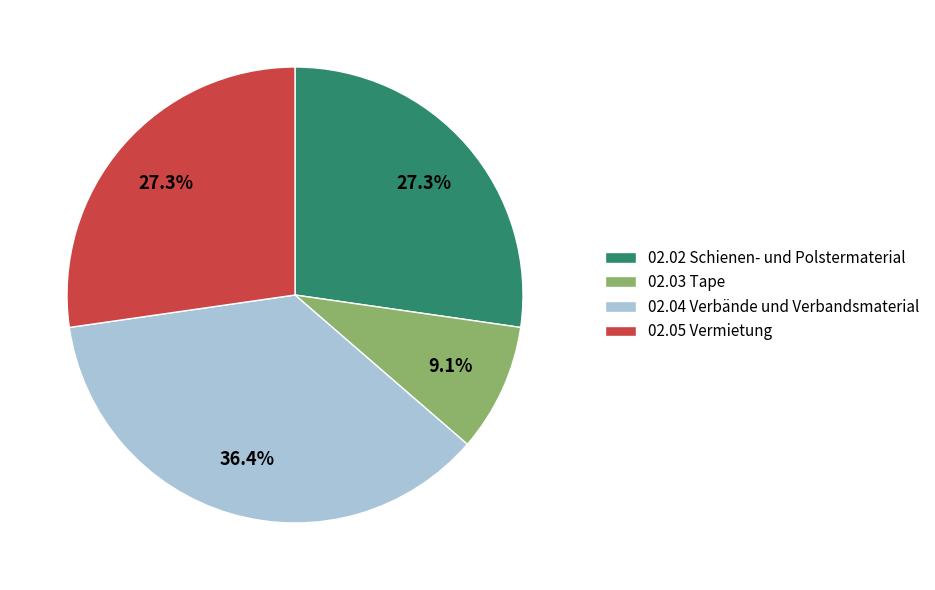

Is the sum of 02.02 Schienen- und Polstermaterial and 02.04 Verbände und Verbandsmaterial greater than half?

Yes